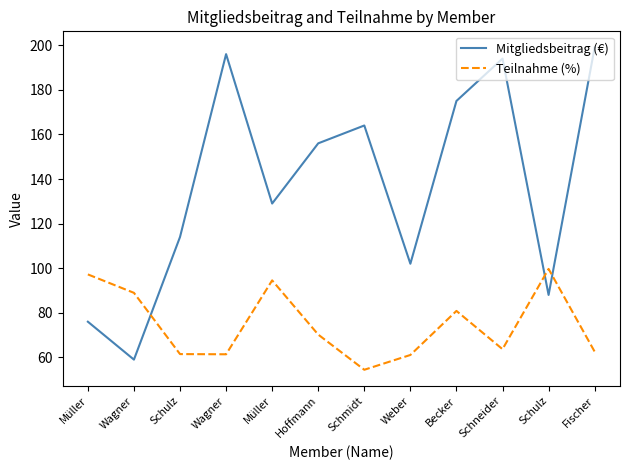

How many distinct data groups are displayed?

2